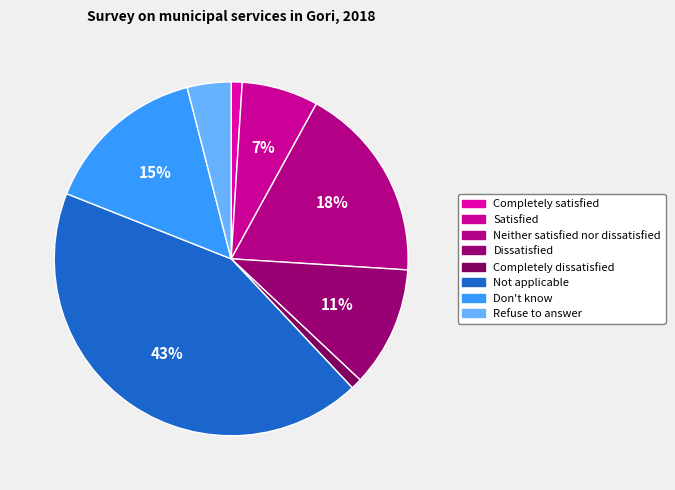

What is the total percentage of Don't know and Completely satisfied?

16.0%